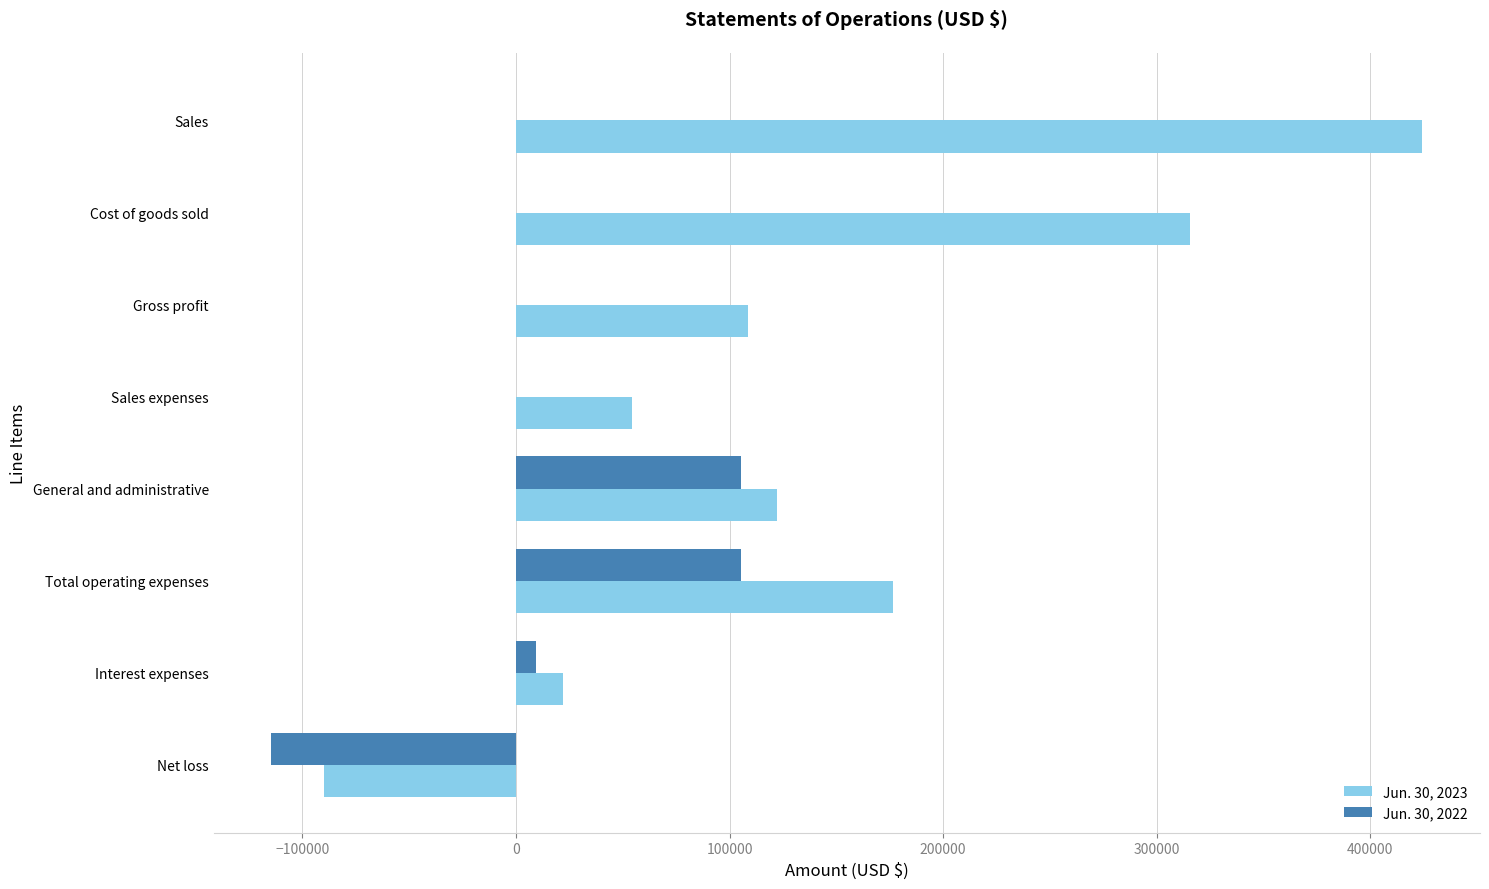

What is the total value across all series at Sales expenses?

54312